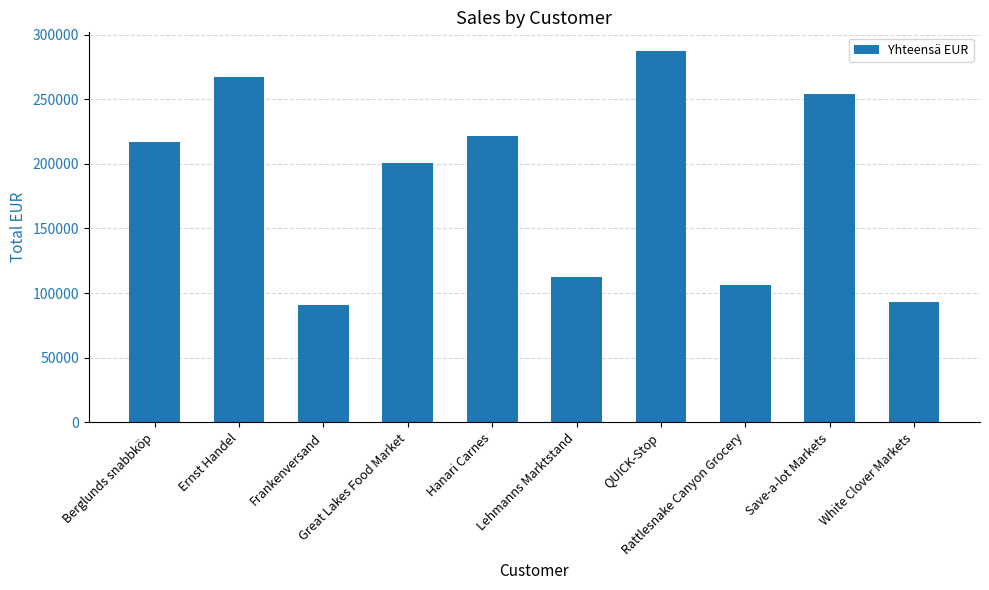

The value at Lehmanns Marktstand is 26528.5. True or false?

False